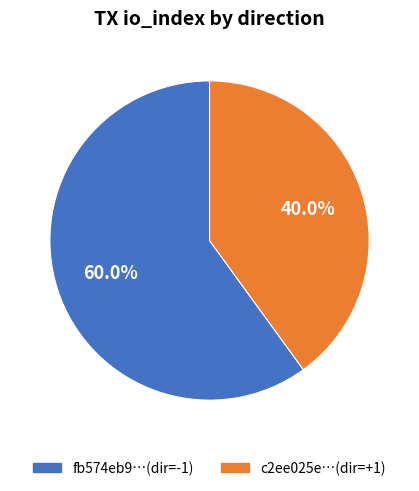

Which slice represents more than half of the pie?

fb574eb9…(dir=-1)